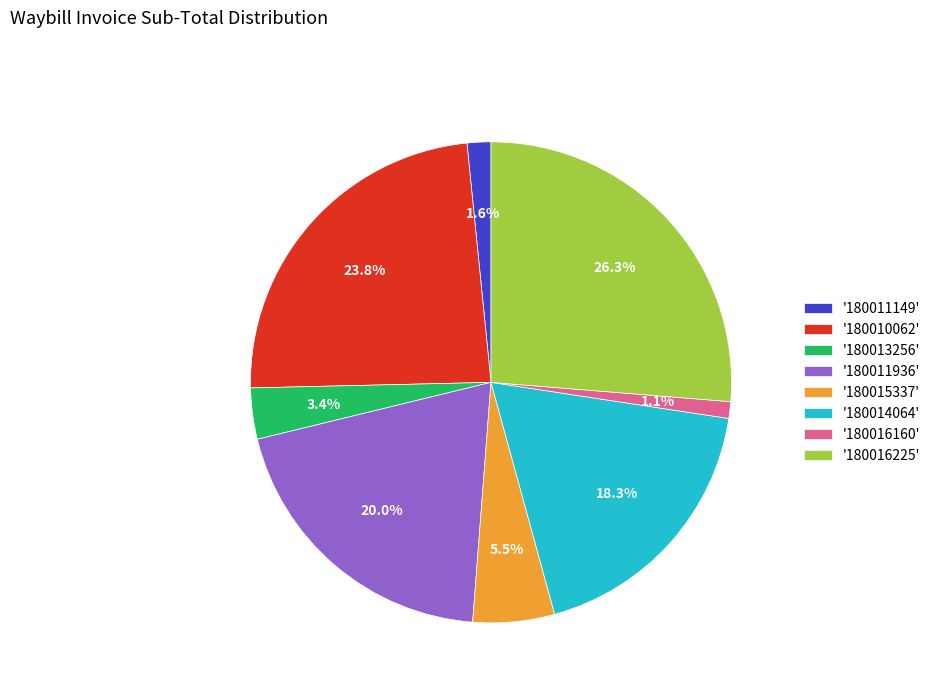

Which has a higher value, '180010062' or '180016225'?

'180016225'